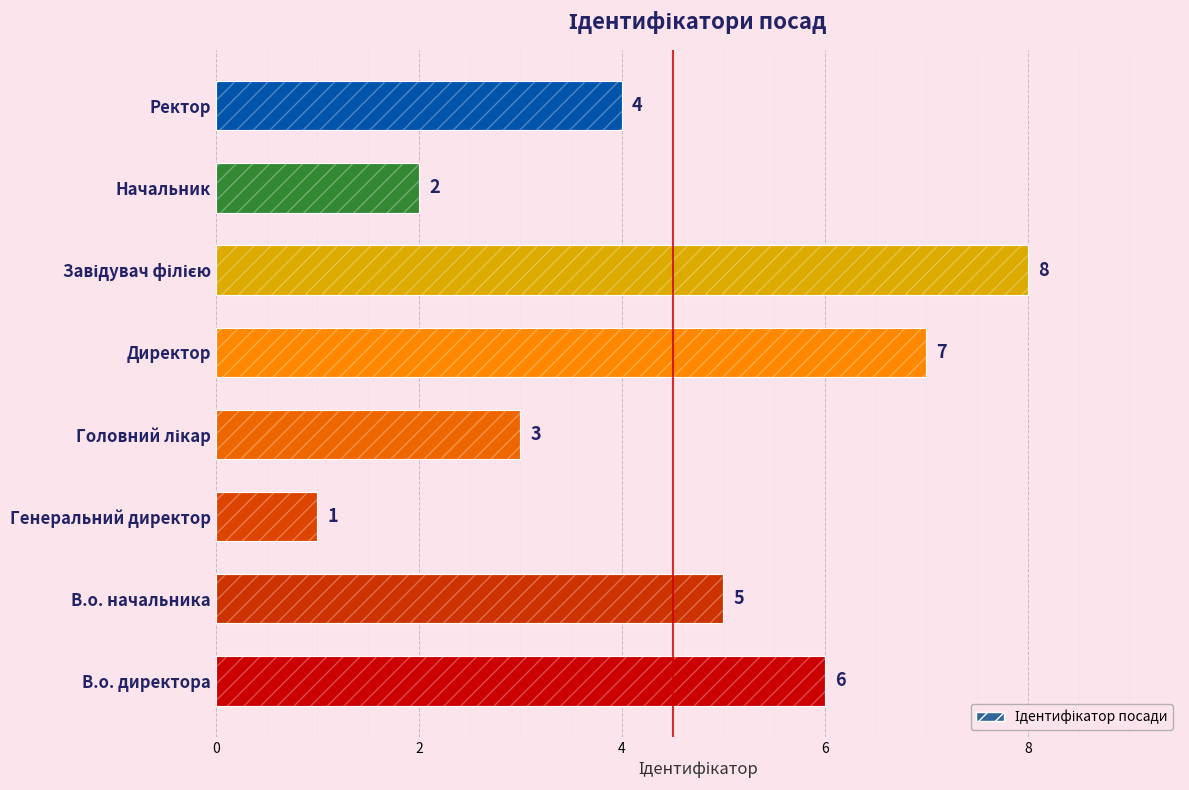

Reading right to left, list all the values displayed in this chart.

4	2	8	7	3	1	5	6